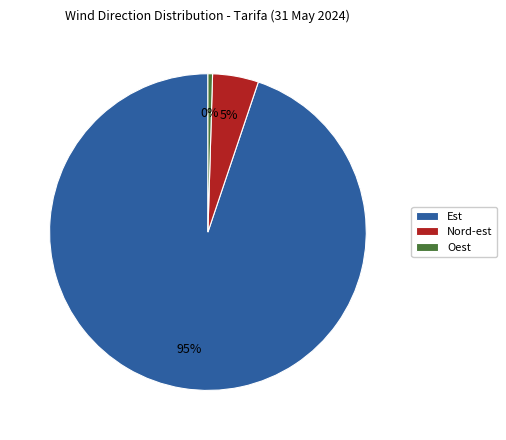

Is there any slice that represents more than half of the pie?

Yes